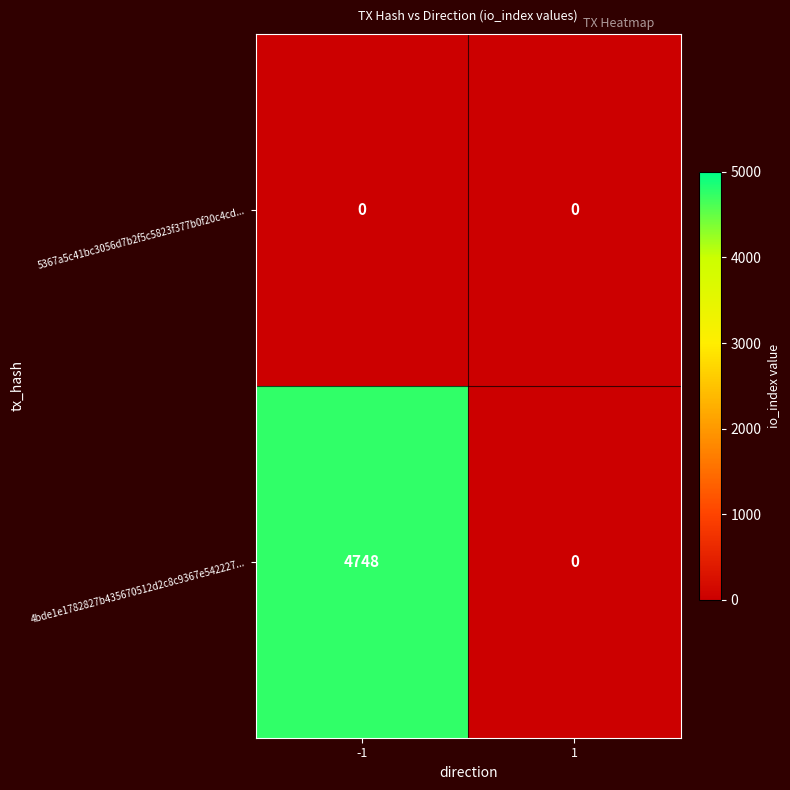

Which series has the largest range (max minus min)?

4bde1e1782827b435670512d2c8c9367e542227...